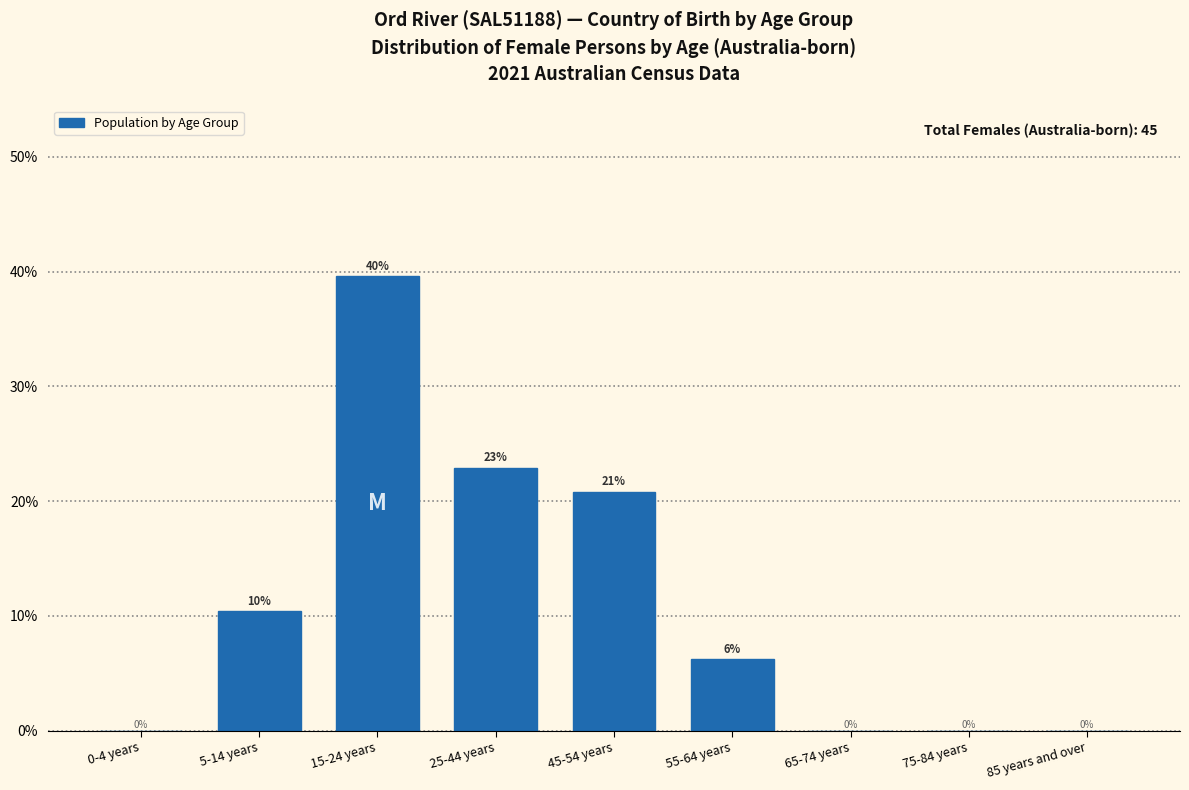

Where does the data first go above 6?

5-14 years